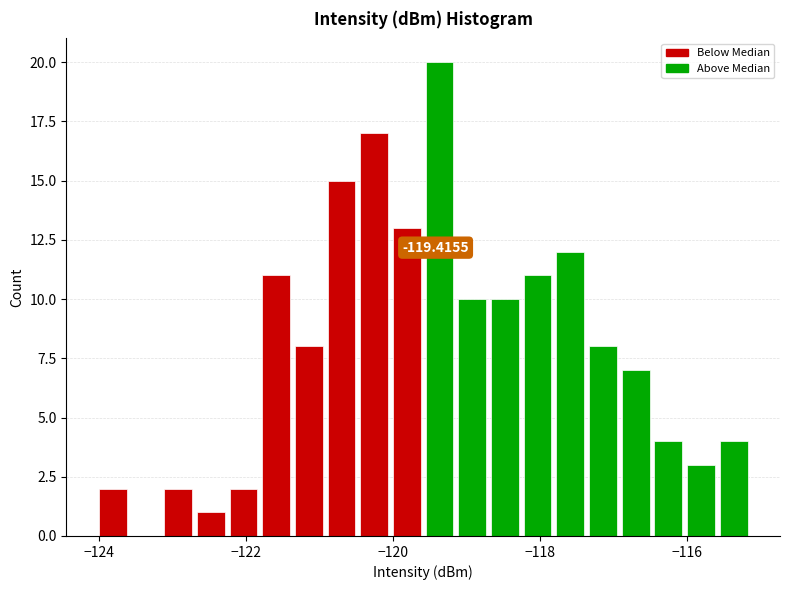

Around what value on the x-axis is the tallest bar? Give the approximate position of its centre, as read against the axis.

-119.4